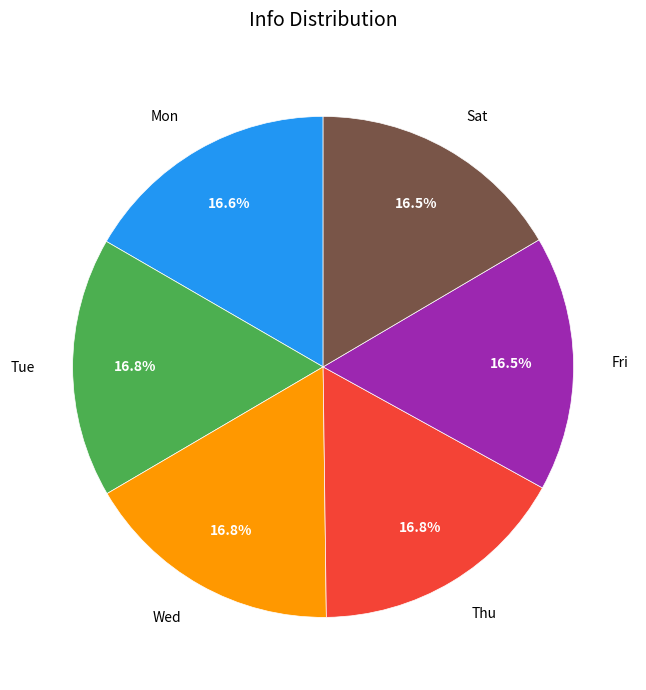

What portion of the pie excludes Fri?

83.5%